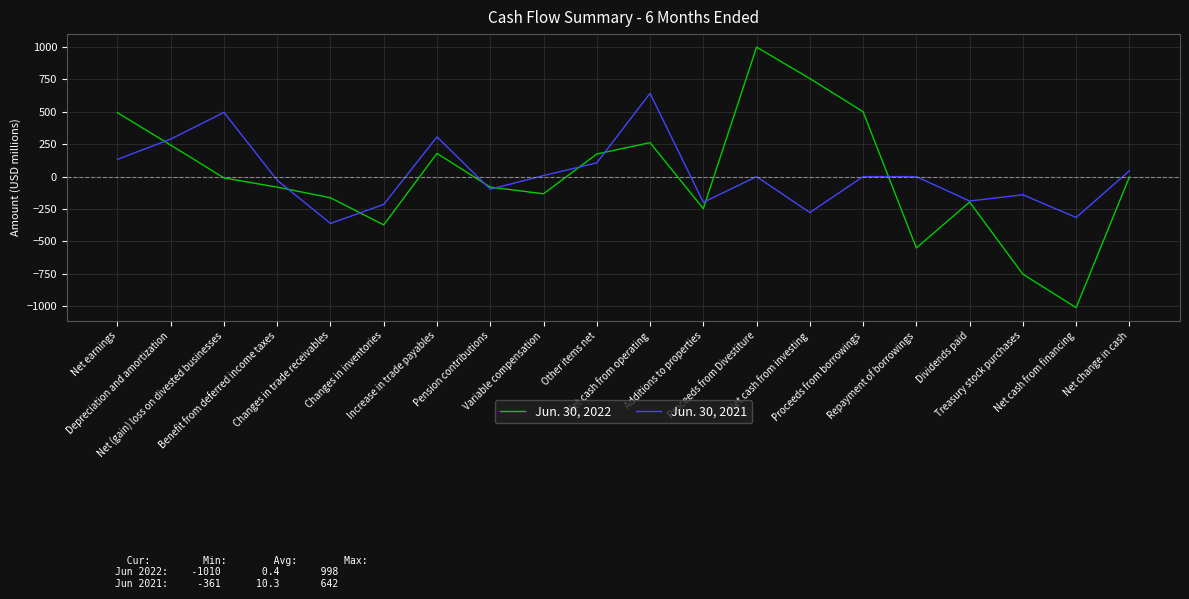

The value of Jun. 30, 2021 at Net earnings is 133. True or false?

True